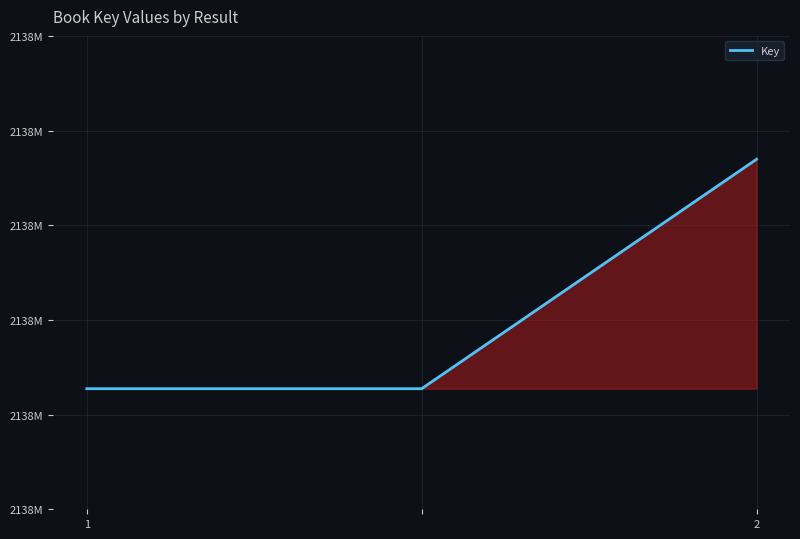

List the labels in order of value, largest first.

2, 1, 2